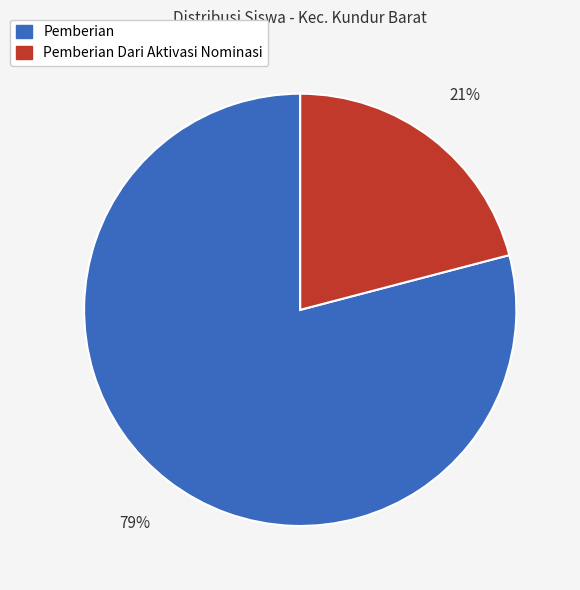

Which slice is the largest?

Pemberian